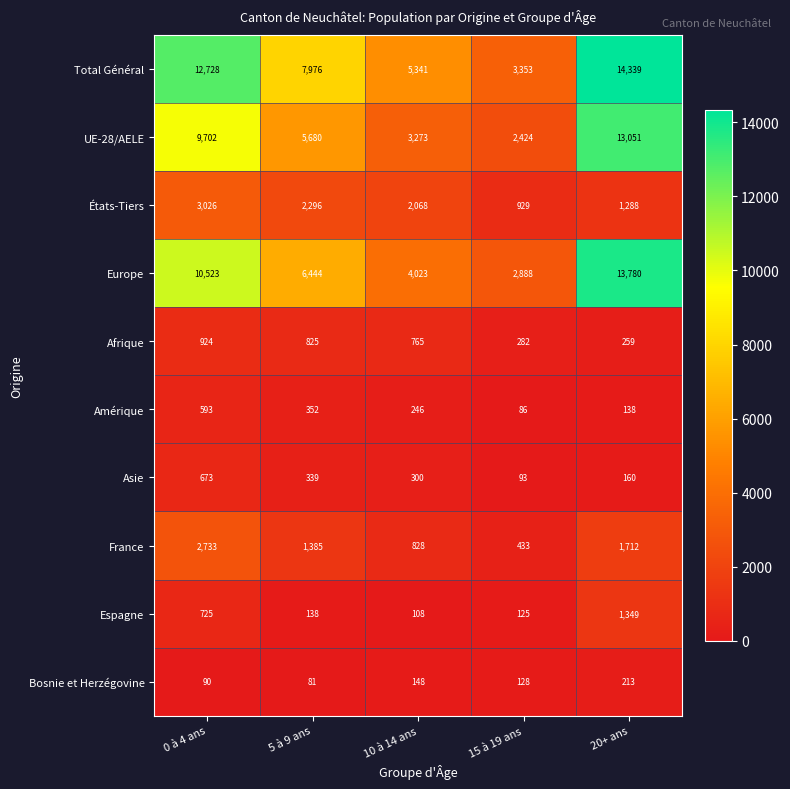

What is the difference between the maximum and minimum values in the Bosnie et Herzégovine series?

132